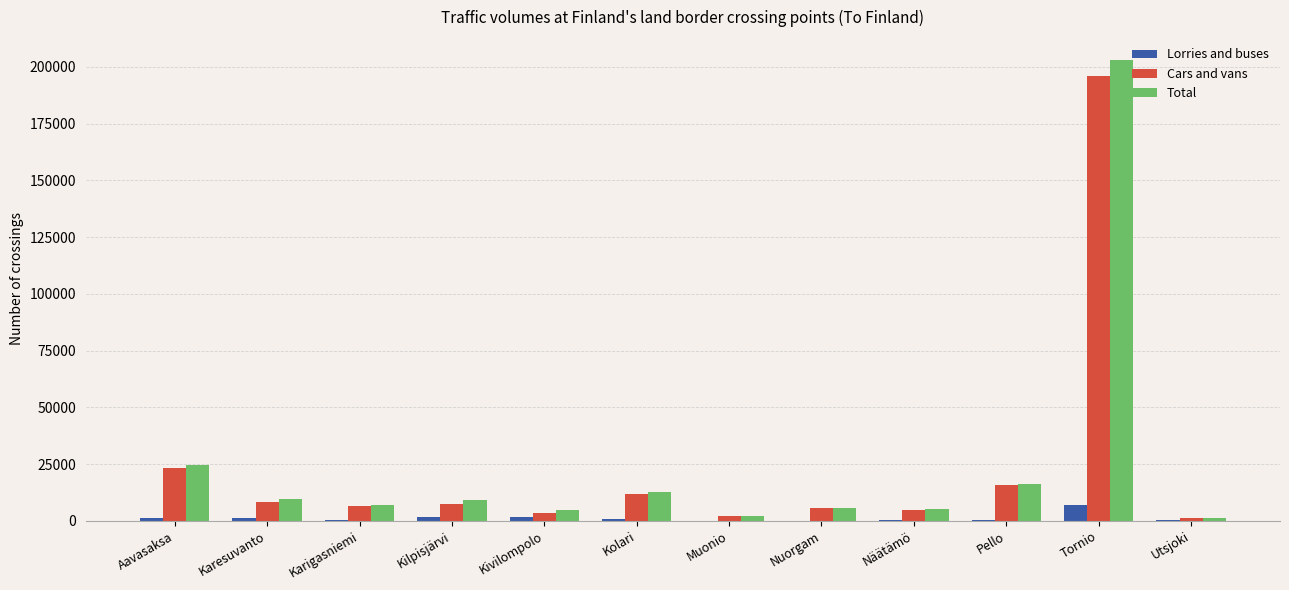

Which category has the highest value in the Total series?

Tornio